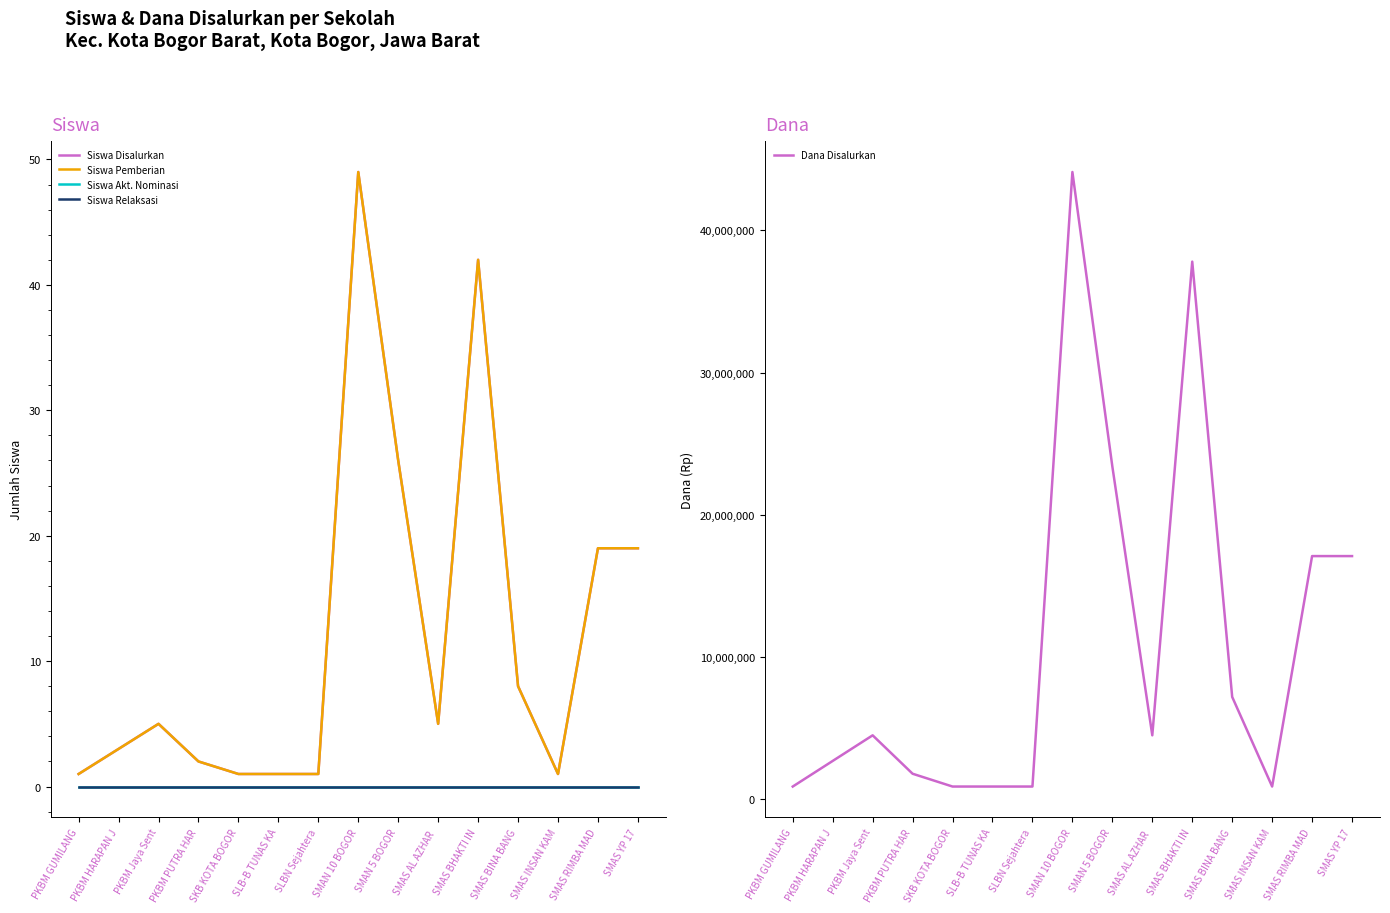

Reading left to right, list all the values displayed in this chart.

Siswa Disalurkan: PKBM GUMILANG=1	PKBM HARAPAN J=3	PKBM Jaya Sent=5	PKBM PUTRA HAR=2	SKB KOTA BOGOR=1	SLB-B TUNAS KA=1	SLBN Sejahtera=1	SMAN 10 BOGOR=49	SMAN 5 BOGOR=26	SMAS AL AZHAR =5	SMAS BHAKTI IN=42	SMAS BINA BANG=8	SMAS INSAN KAM=1	SMAS RIMBA MAD=19	SMAS YP 17=19
Siswa Pemberian: PKBM GUMILANG=1	PKBM HARAPAN J=3	PKBM Jaya Sent=5	PKBM PUTRA HAR=2	SKB KOTA BOGOR=1	SLB-B TUNAS KA=1	SLBN Sejahtera=1	SMAN 10 BOGOR=49	SMAN 5 BOGOR=26	SMAS AL AZHAR =5	SMAS BHAKTI IN=42	SMAS BINA BANG=8	SMAS INSAN KAM=1	SMAS RIMBA MAD=19	SMAS YP 17=19
Siswa Akt. Nominasi: PKBM GUMILANG=0	PKBM HARAPAN J=0	PKBM Jaya Sent=0	PKBM PUTRA HAR=0	SKB KOTA BOGOR=0	SLB-B TUNAS KA=0	SLBN Sejahtera=0	SMAN 10 BOGOR=0	SMAN 5 BOGOR=0	SMAS AL AZHAR =0	SMAS BHAKTI IN=0	SMAS BINA BANG=0	SMAS INSAN KAM=0	SMAS RIMBA MAD=0	SMAS YP 17=0
Siswa Relaksasi: PKBM GUMILANG=0	PKBM HARAPAN J=0	PKBM Jaya Sent=0	PKBM PUTRA HAR=0	SKB KOTA BOGOR=0	SLB-B TUNAS KA=0	SLBN Sejahtera=0	SMAN 10 BOGOR=0	SMAN 5 BOGOR=0	SMAS AL AZHAR =0	SMAS BHAKTI IN=0	SMAS BINA BANG=0	SMAS INSAN KAM=0	SMAS RIMBA MAD=0	SMAS YP 17=0
Dana Disalurkan: PKBM GUMILANG=900000	PKBM HARAPAN J=2700000	PKBM Jaya Sent=4500000	PKBM PUTRA HAR=1800000	SKB KOTA BOGOR=900000	SLB-B TUNAS KA=900000	SLBN Sejahtera=900000	SMAN 10 BOGOR=44100000	SMAN 5 BOGOR=23400000	SMAS AL AZHAR =4500000	SMAS BHAKTI IN=37800000	SMAS BINA BANG=7200000	SMAS INSAN KAM=900000	SMAS RIMBA MAD=17100000	SMAS YP 17=17100000